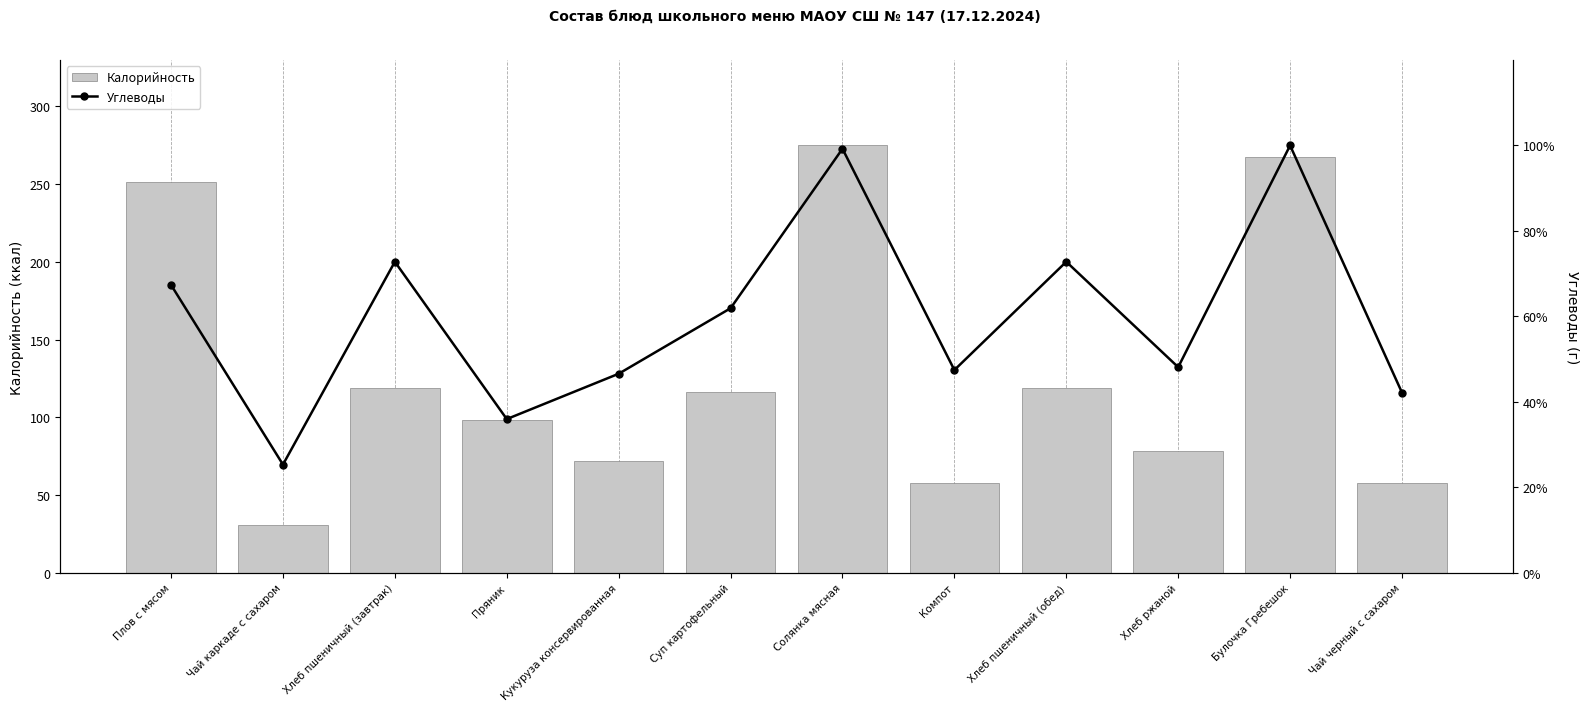

What are all the series names shown in the legend?

Калорийность, Углеводы